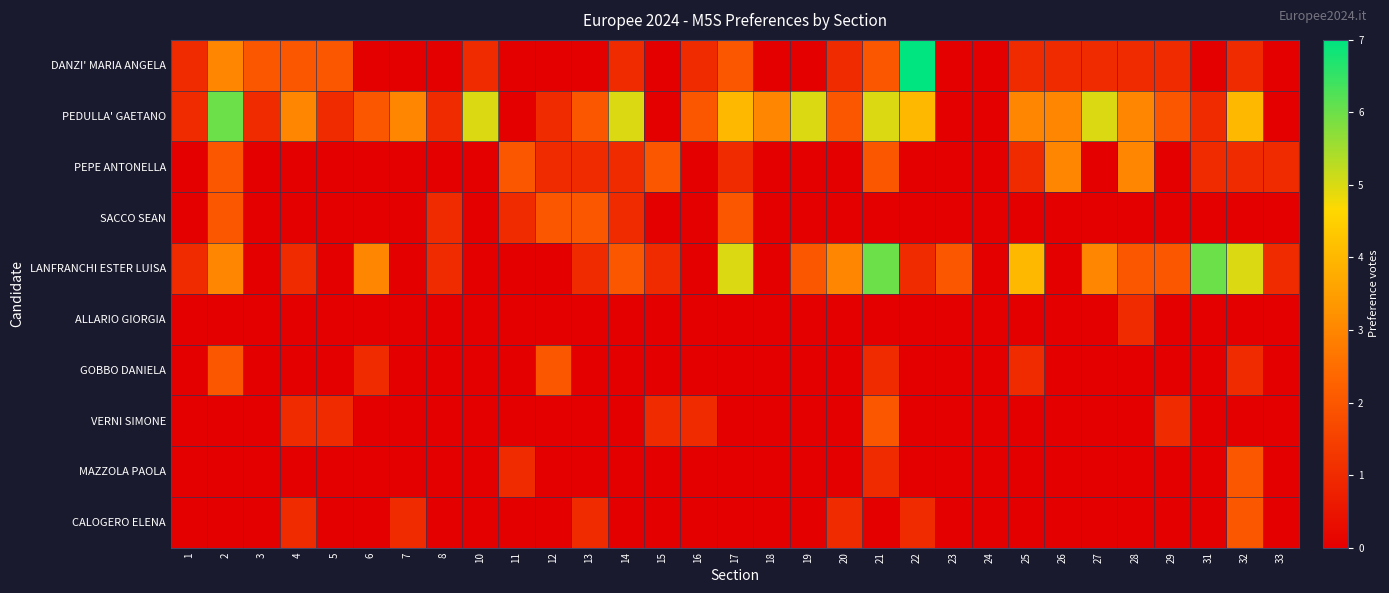

Reading right to left, list all the values displayed in this chart.

DANZI' MARIA ANGELA: 33=0	32=1	31=0	29=1	28=1	27=1	26=1	25=1	24=0	23=0	22=7	21=2	20=1	19=0	18=0	17=2	16=1	15=0	14=1	13=0	12=0	11=0	10=1	8=0	7=0	6=0	5=2	4=2	3=2	2=3	1=1
PEDULLA' GAETANO: 33=0	32=4	31=1	29=2	28=3	27=5	26=3	25=3	24=0	23=0	22=4	21=5	20=2	19=5	18=3	17=4	16=2	15=0	14=5	13=2	12=1	11=0	10=5	8=1	7=3	6=2	5=1	4=3	3=1	2=6	1=1
PEPE ANTONELLA: 33=1	32=1	31=1	29=0	28=3	27=0	26=3	25=1	24=0	23=0	22=0	21=2	20=0	19=0	18=0	17=1	16=0	15=2	14=1	13=1	12=1	11=2	10=0	8=0	7=0	6=0	5=0	4=0	3=0	2=2	1=0
SACCO SEAN: 33=0	32=0	31=0	29=0	28=0	27=0	26=0	25=0	24=0	23=0	22=0	21=0	20=0	19=0	18=0	17=2	16=0	15=0	14=1	13=2	12=2	11=1	10=0	8=1	7=0	6=0	5=0	4=0	3=0	2=2	1=0
LANFRANCHI ESTER LUISA: 33=1	32=5	31=6	29=2	28=2	27=3	26=0	25=4	24=0	23=2	22=1	21=6	20=3	19=2	18=0	17=5	16=0	15=1	14=2	13=1	12=0	11=0	10=0	8=1	7=0	6=3	5=0	4=1	3=0	2=3	1=1
ALLARIO GIORGIA: 33=0	32=0	31=0	29=0	28=1	27=0	26=0	25=0	24=0	23=0	22=0	21=0	20=0	19=0	18=0	17=0	16=0	15=0	14=0	13=0	12=0	11=0	10=0	8=0	7=0	6=0	5=0	4=0	3=0	2=0	1=0
GOBBO DANIELA: 33=0	32=1	31=0	29=0	28=0	27=0	26=0	25=1	24=0	23=0	22=0	21=1	20=0	19=0	18=0	17=0	16=0	15=0	14=0	13=0	12=2	11=0	10=0	8=0	7=0	6=1	5=0	4=0	3=0	2=2	1=0
VERNI SIMONE: 33=0	32=0	31=0	29=1	28=0	27=0	26=0	25=0	24=0	23=0	22=0	21=2	20=0	19=0	18=0	17=0	16=1	15=1	14=0	13=0	12=0	11=0	10=0	8=0	7=0	6=0	5=1	4=1	3=0	2=0	1=0
MAZZOLA PAOLA: 33=0	32=2	31=0	29=0	28=0	27=0	26=0	25=0	24=0	23=0	22=0	21=1	20=0	19=0	18=0	17=0	16=0	15=0	14=0	13=0	12=0	11=1	10=0	8=0	7=0	6=0	5=0	4=0	3=0	2=0	1=0
CALOGERO ELENA: 33=0	32=2	31=0	29=0	28=0	27=0	26=0	25=0	24=0	23=0	22=1	21=0	20=1	19=0	18=0	17=0	16=0	15=0	14=0	13=1	12=0	11=0	10=0	8=0	7=1	6=0	5=0	4=1	3=0	2=0	1=0